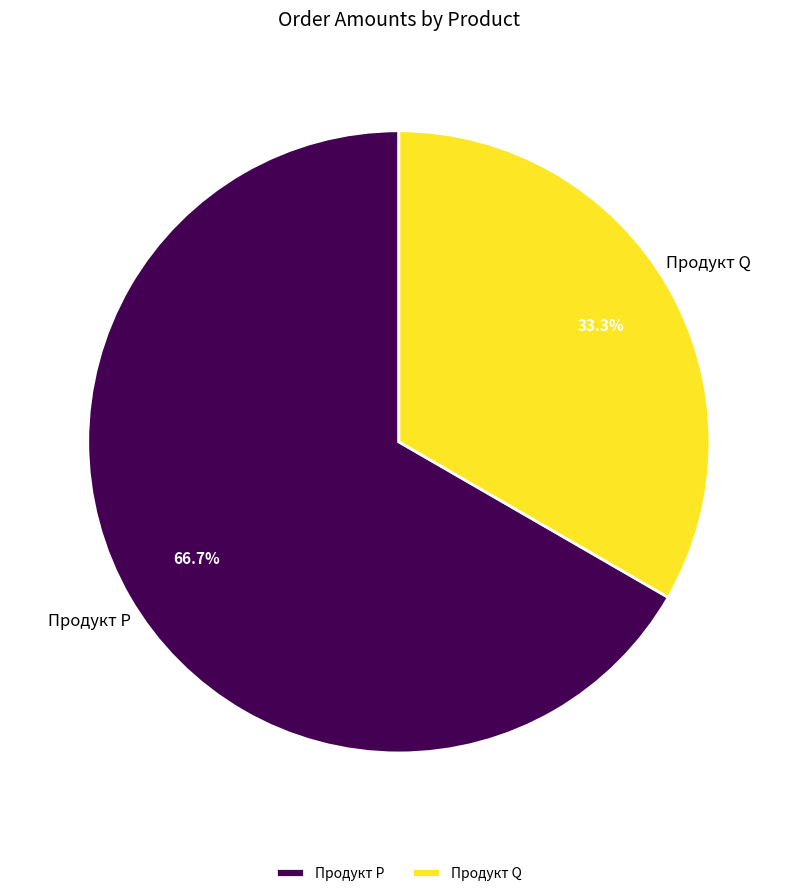

True or false: Продукт P accounts for 67% of the total.

True